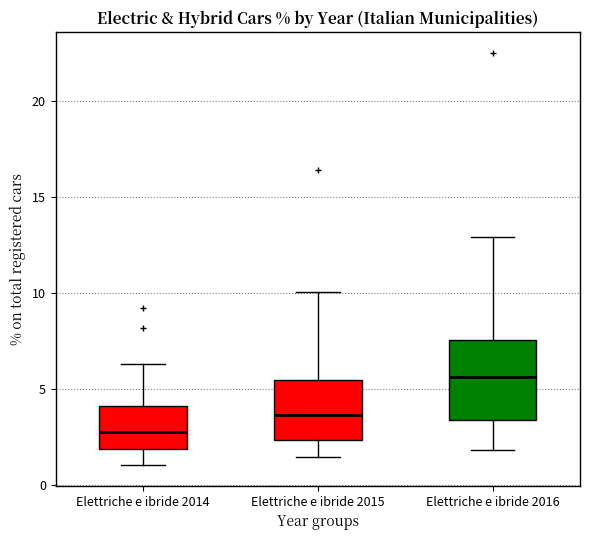

Where does the lower whisker of the box for Elettriche e ibride 2015 end on the y-axis? The values are not printed on the chart, so give them approximately, as read against the axis.

1.5